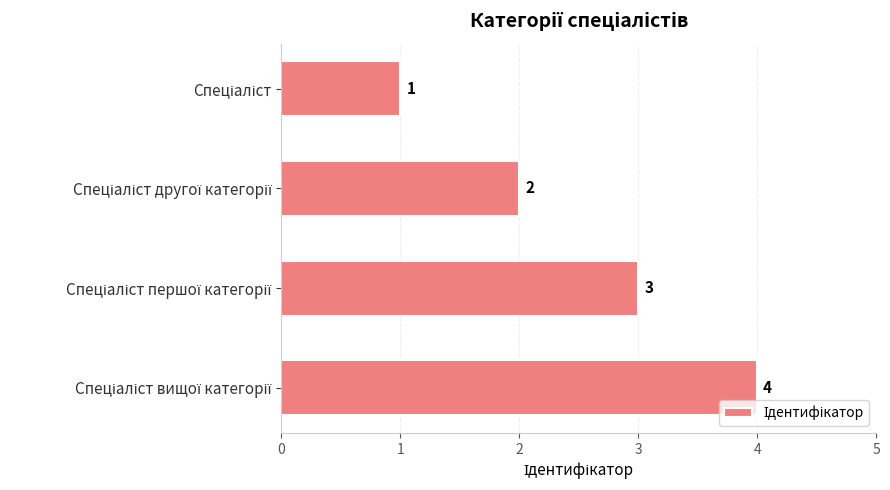

How many values are between 2 and 4?

3